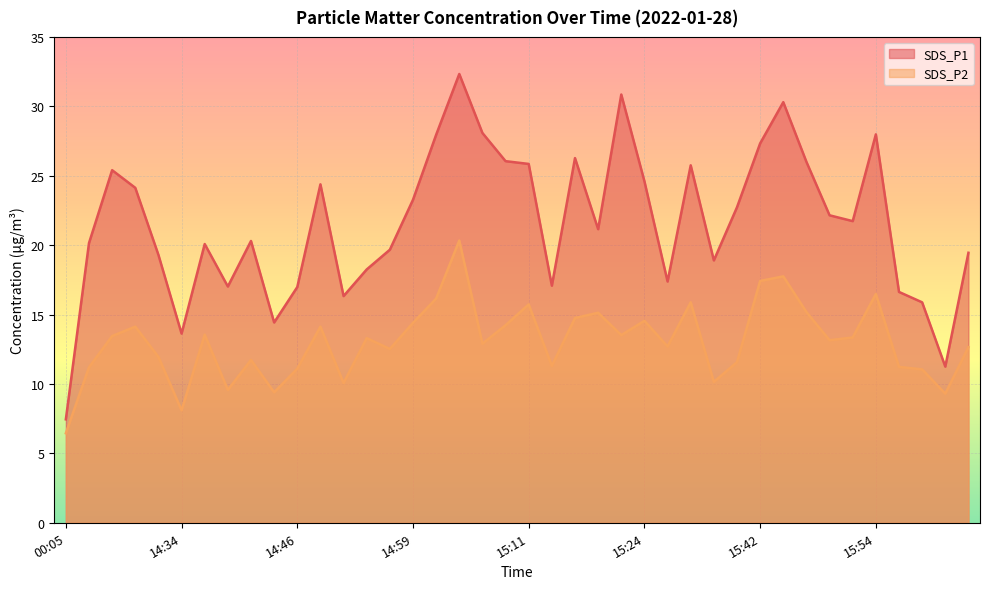

Does the chart display data point markers on the line(s)?

No